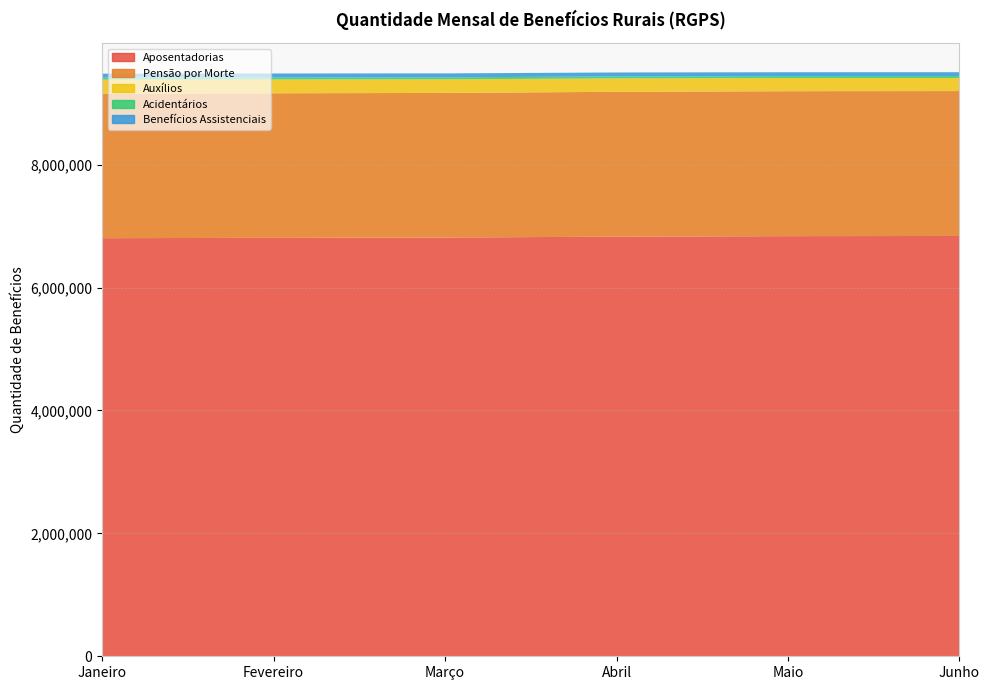

Reading left to right, transcribe all the data shown in this chart.

Aposentadorias: 6803809	6809578	6814282	6828441	6836994	6839748
Pensão por Morte: 2351101	2352529	2353503	2357493	2359013	2358257
Auxílios: 228013	224814	221363	218678	213355	212457
Acidentários: 32548	32307	32141	31917	31900	31877
Benefícios Assistenciais: 65577	65008	64393	63950	63241	62418